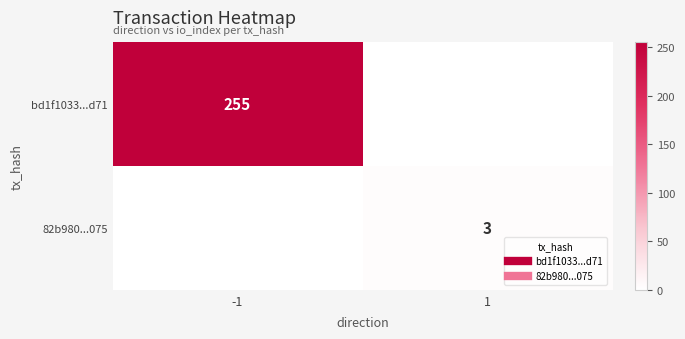

Count the 82b980...075 values in the range 0 to 3.

2